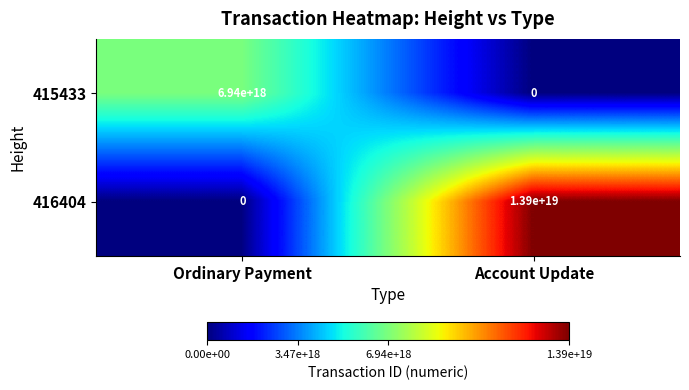

Which series has the largest total across all categories?

416404